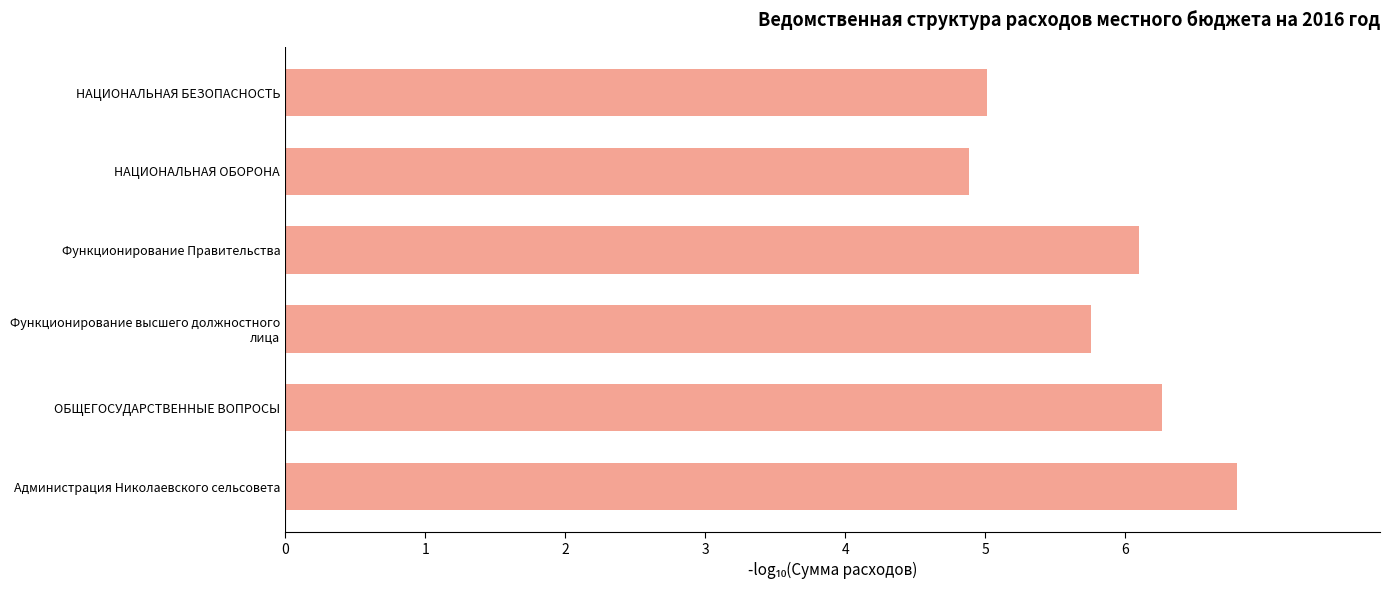

What is the difference between the maximum and second lowest values?

1.8